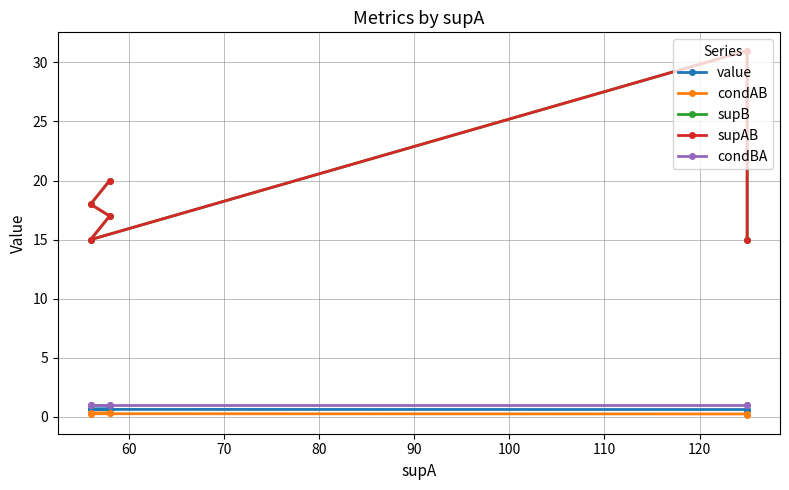

What is the value of the value point at the 3rd from the left?

0.6